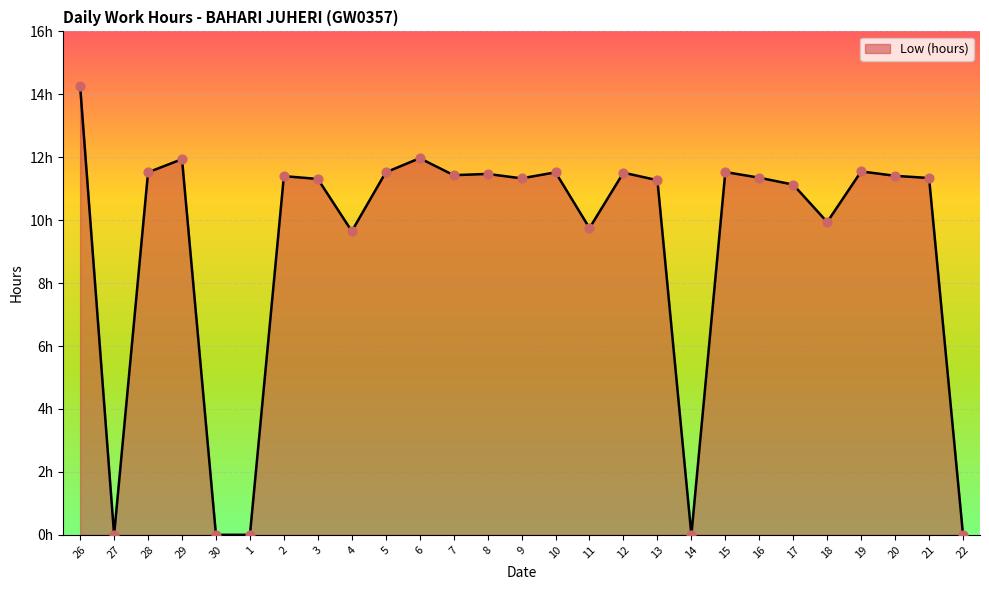

What is the ratio of the value at 4 to the value at 7?

0.8